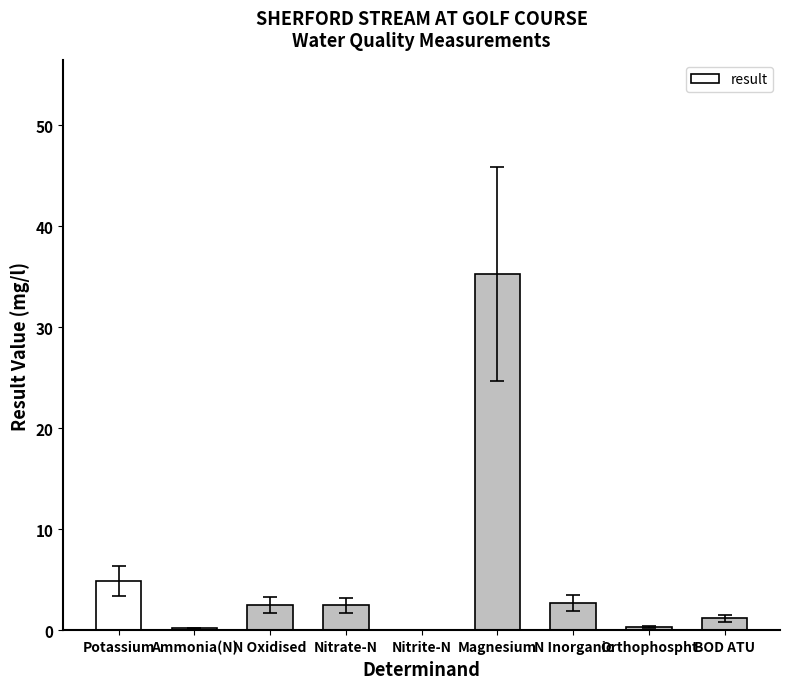

Where is the data nearest to the value 17?

Potassium